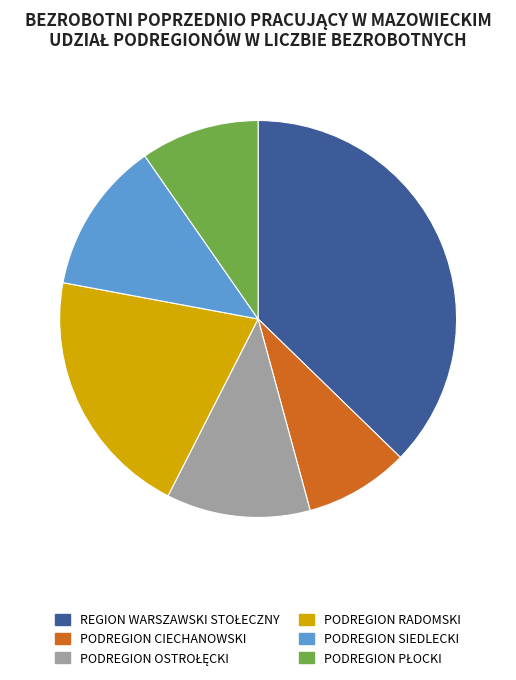

Which category has the smallest portion of the pie?

PODREGION CIECHANOWSKI